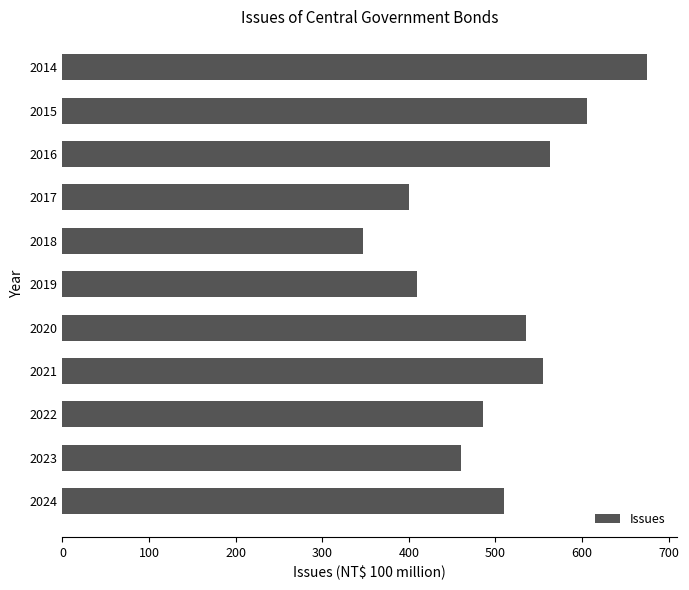

Count the number of categories in the chart.

11